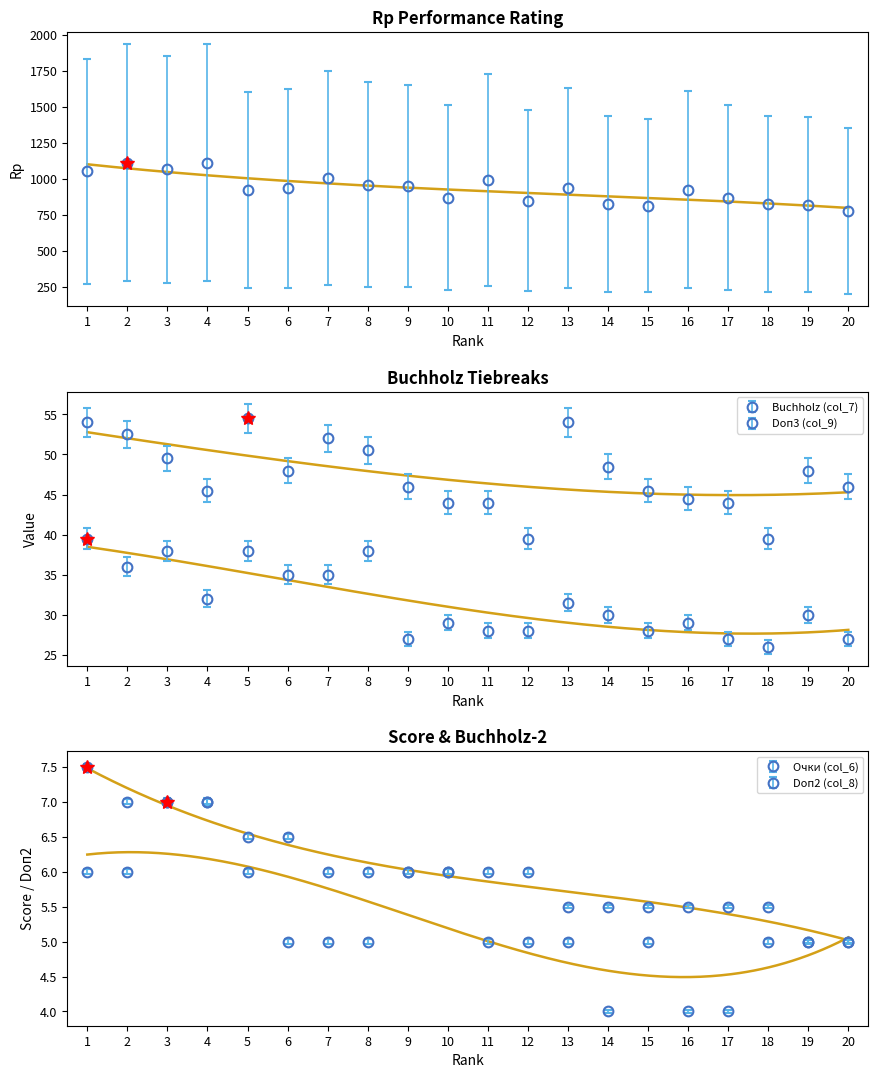

At 16, list the series in order from smallest to largest.

Doп2 (col_8), Очки (col_6), Doп3 (col_9), Buchholz (col_7), Rp (col_10)